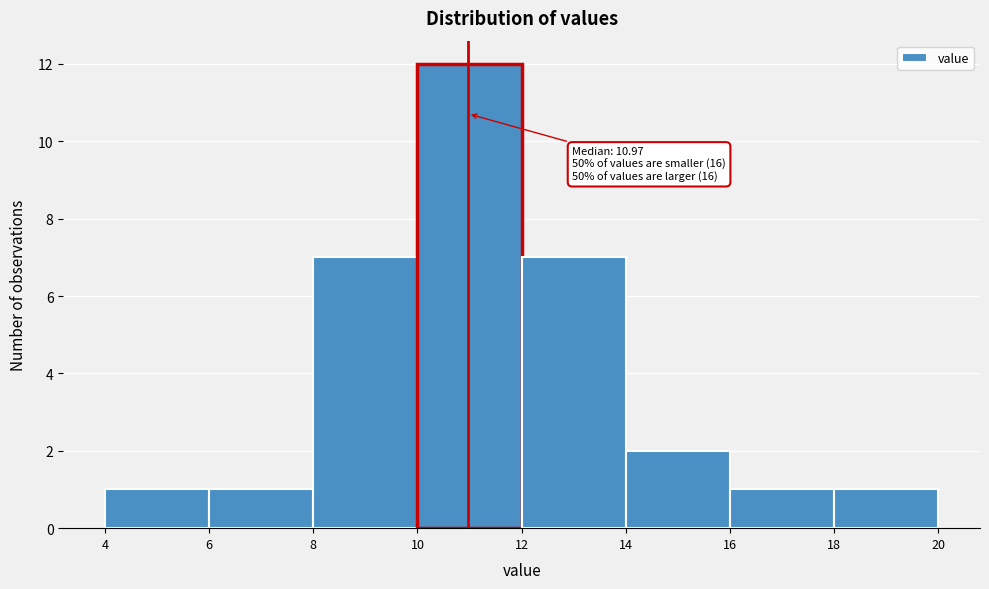

Over which range of the x-axis is the bar tallest?

10 to 12